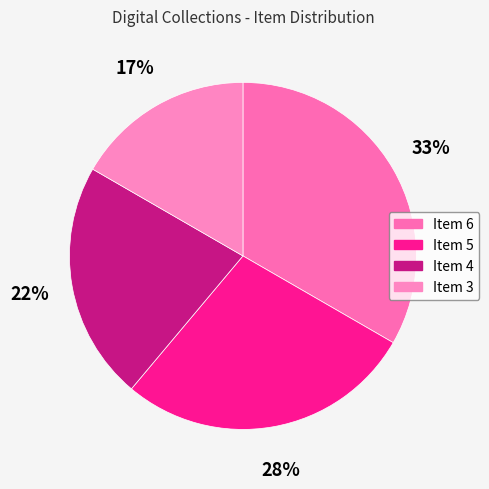

How many segments does this pie chart have?

4